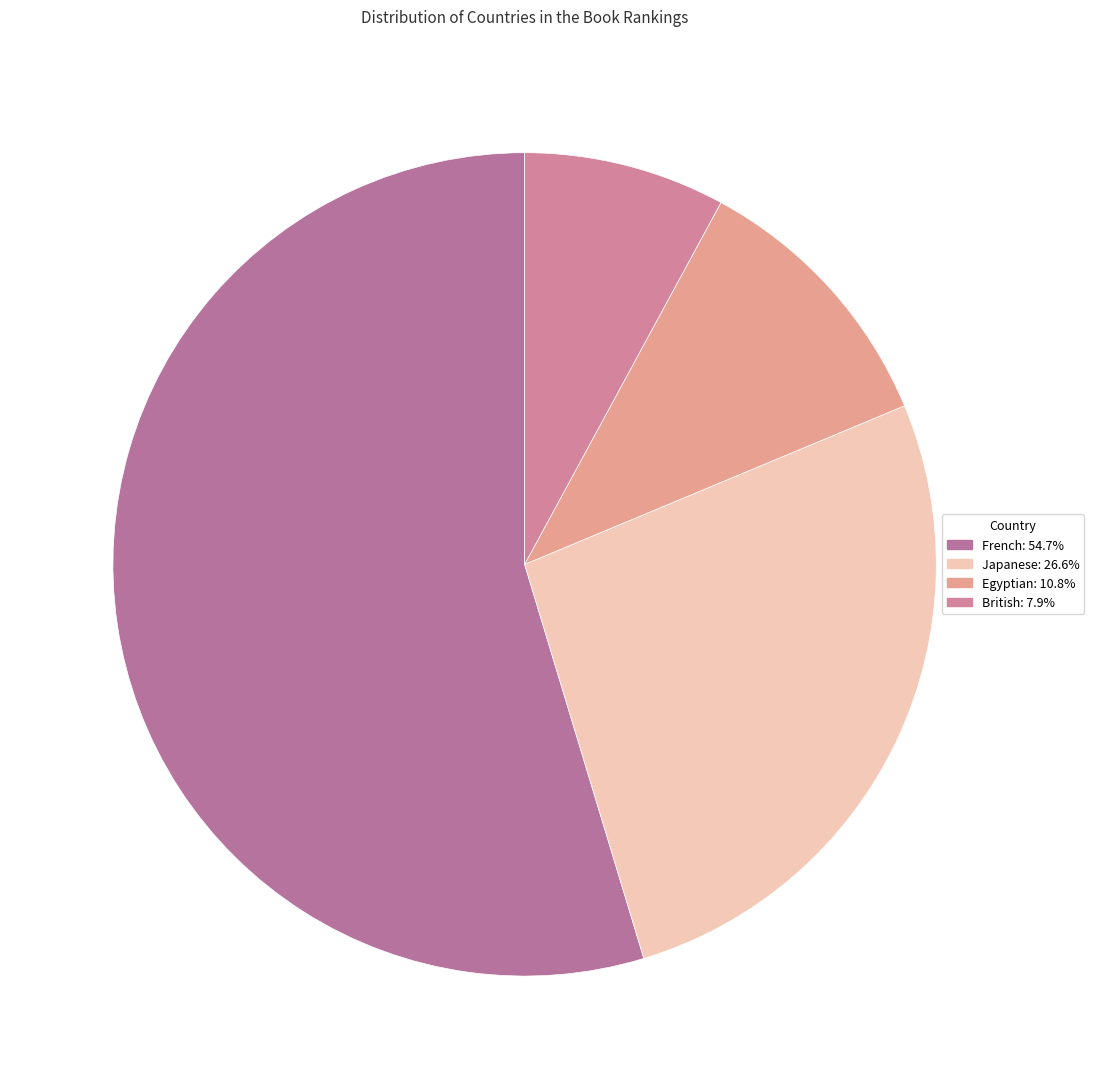

What is the smallest slice in the pie chart?

British